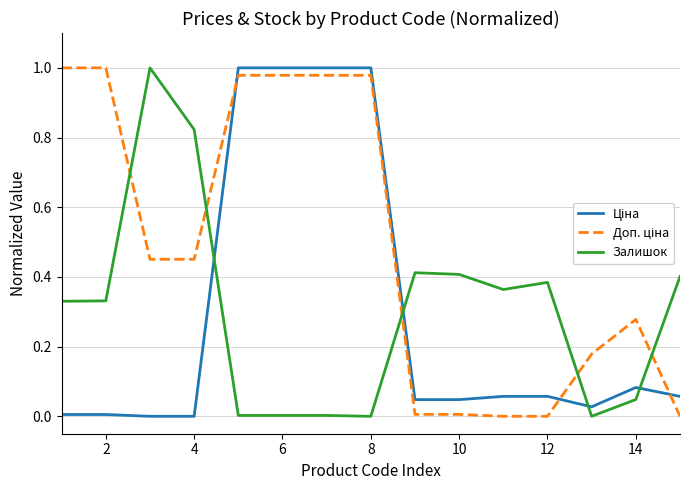

How many lines are shown in the chart?

3